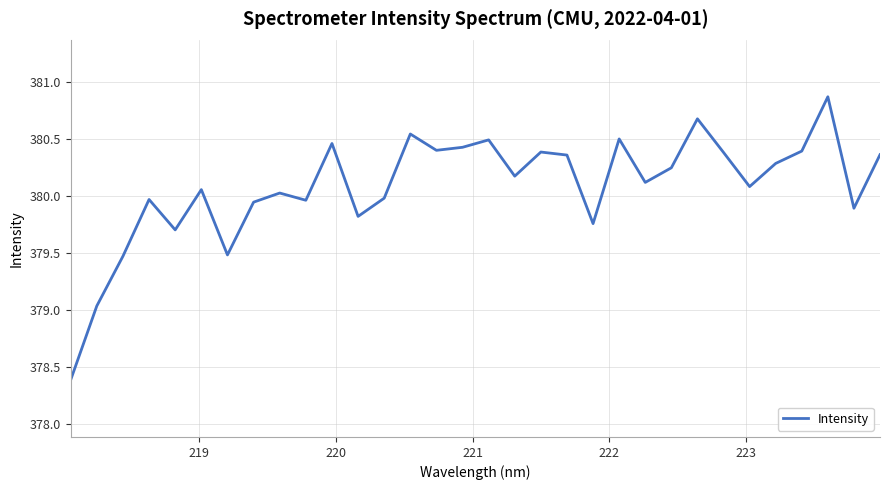

What is the minimum value shown in the chart?

378.4